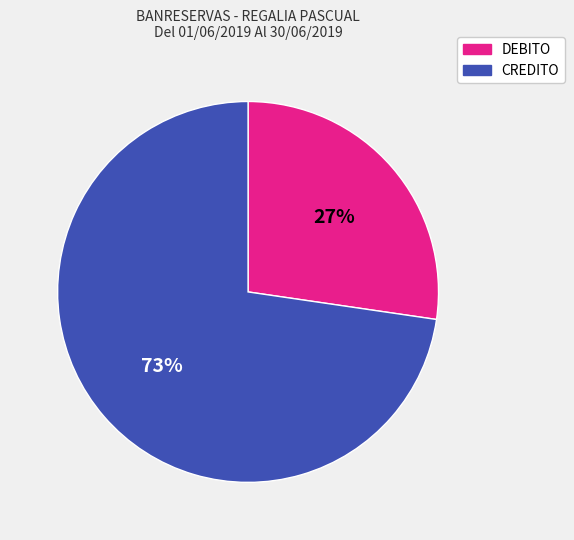

Combined, do CREDITO and DEBITO account for over 50%?

Yes